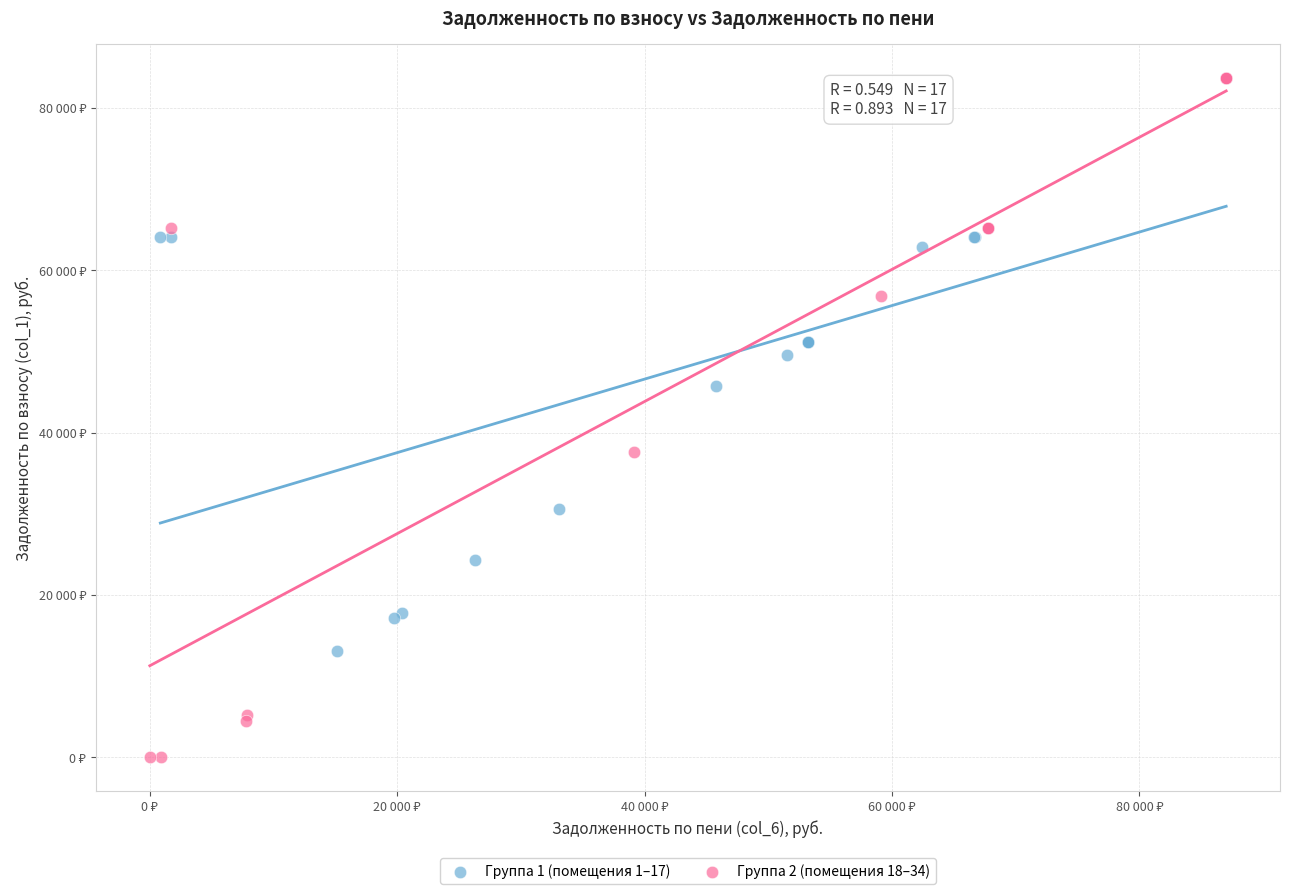

What are all the series names shown in the legend?

Группа 1 (помещения 1–17), Группа 2 (помещения 18–34)